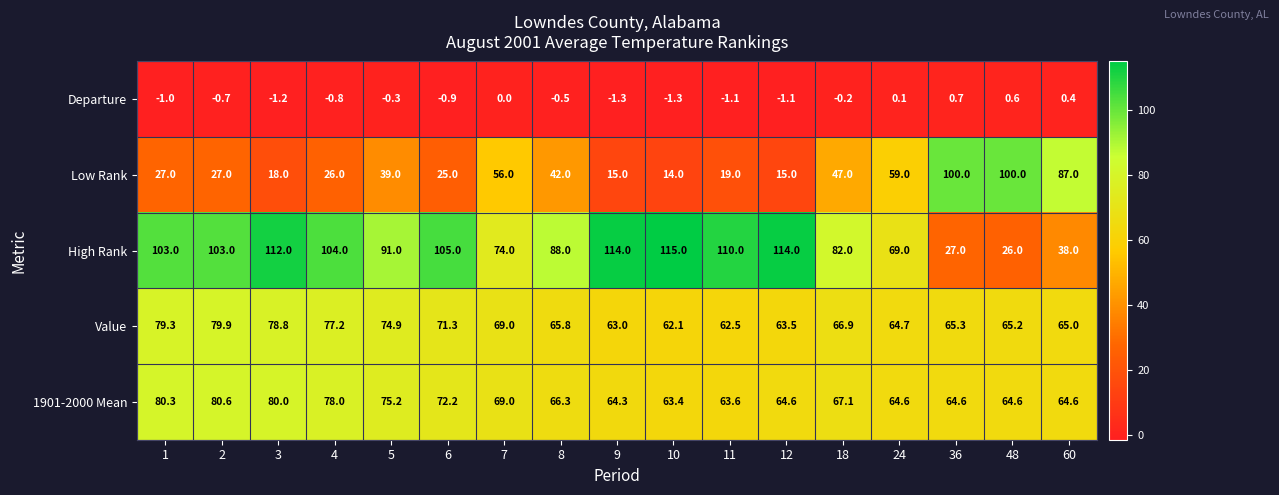

What is the sum of all High Rank values?

1475.0